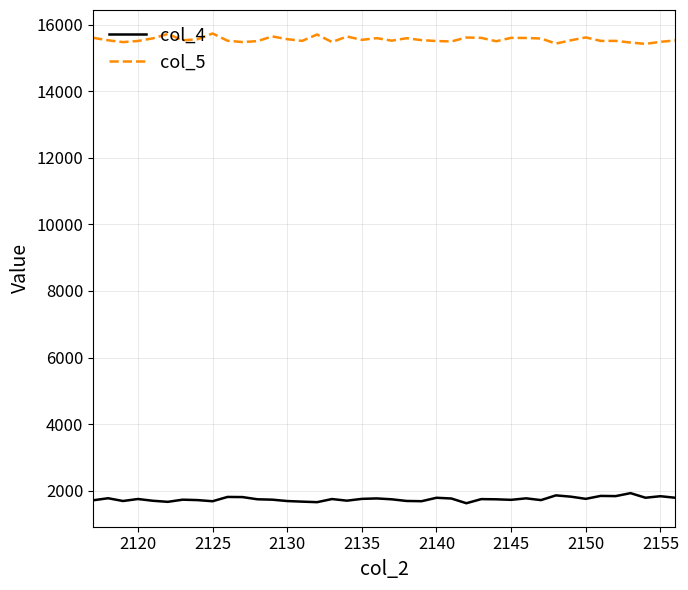

True or false: col_4 and col_5 cross at least once.

False